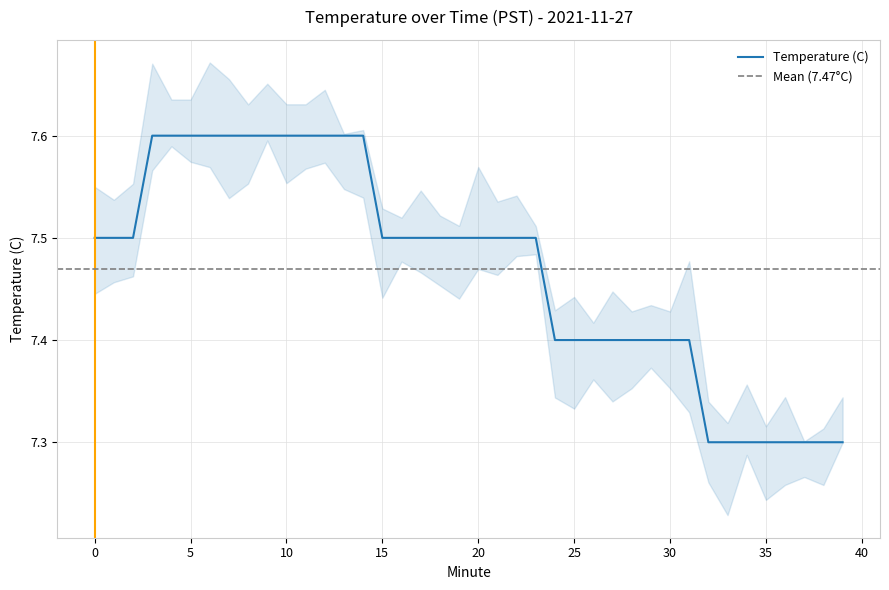

Count the number of categories in the chart.

40